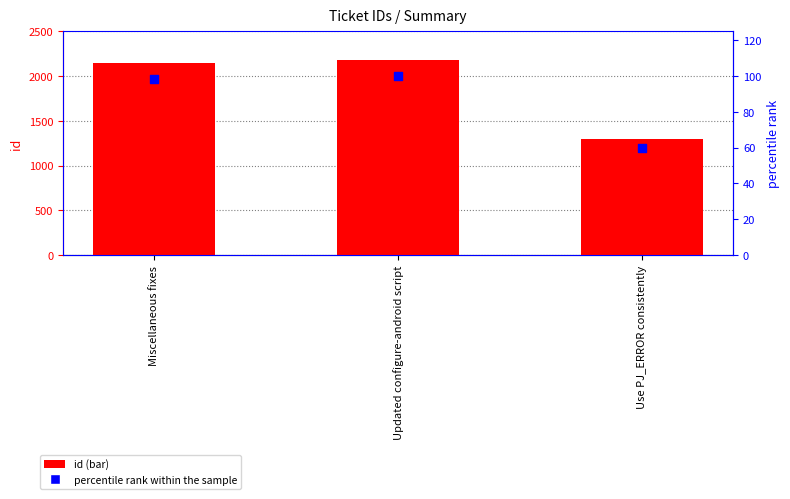

Which series reaches the minimum Y coordinate?

percentile rank within the sample